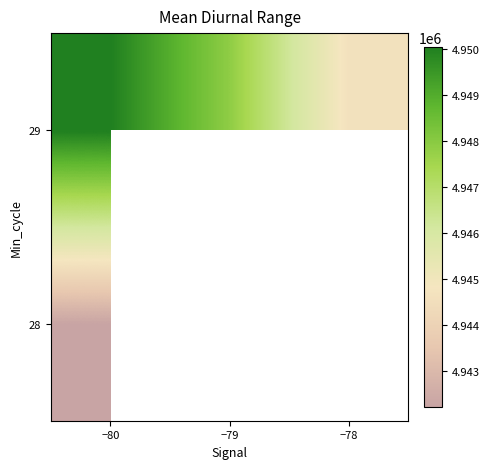

At how many categories does at least one series exceed 4944293?

3